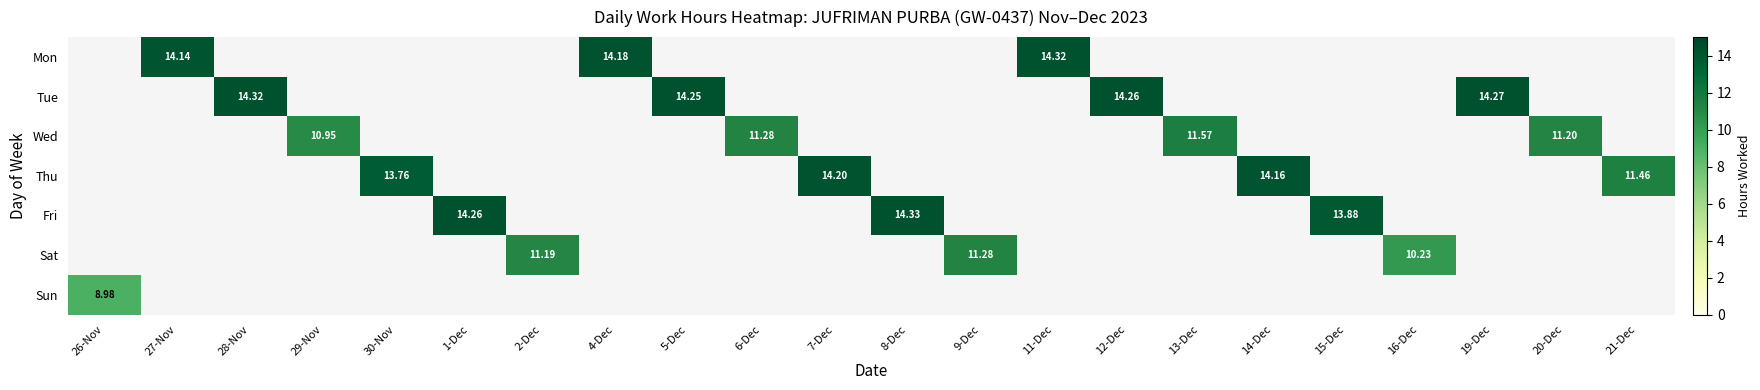

Is the value of Wed at 6-Dec greater than the value of Sat at 2-Dec?

Yes